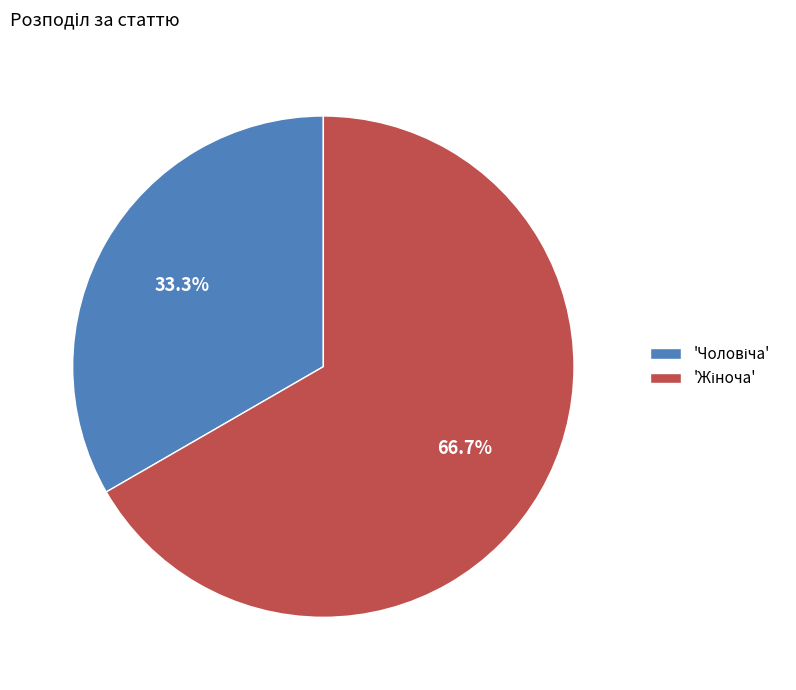

Does any single category account for the majority?

Yes